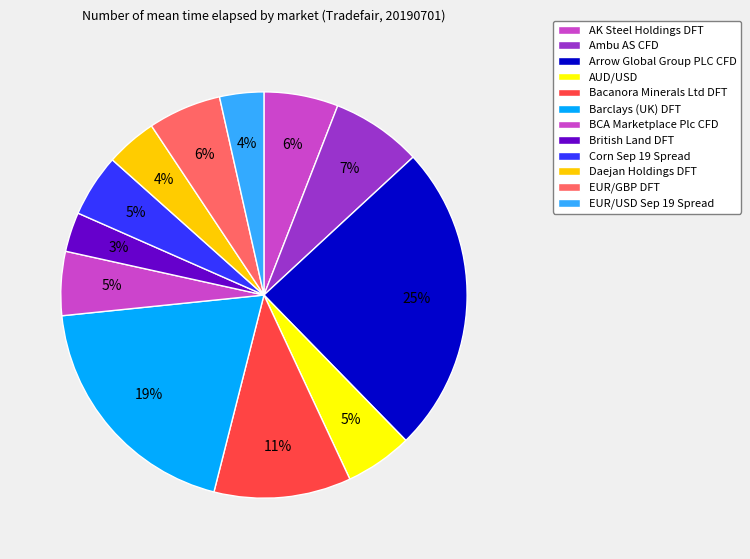

How many slices are in this pie chart?

12